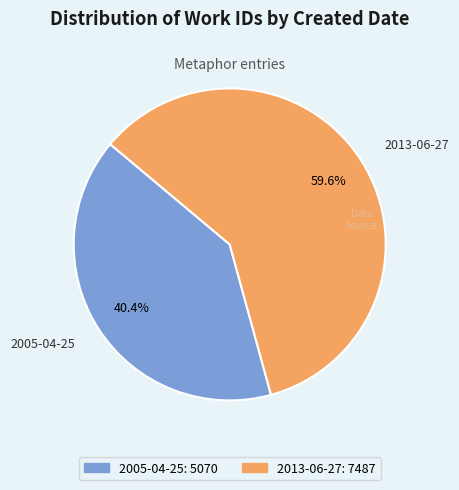

Approximately how many times larger is the value at 2013-06-27 compared to 2005-04-25?

1.5